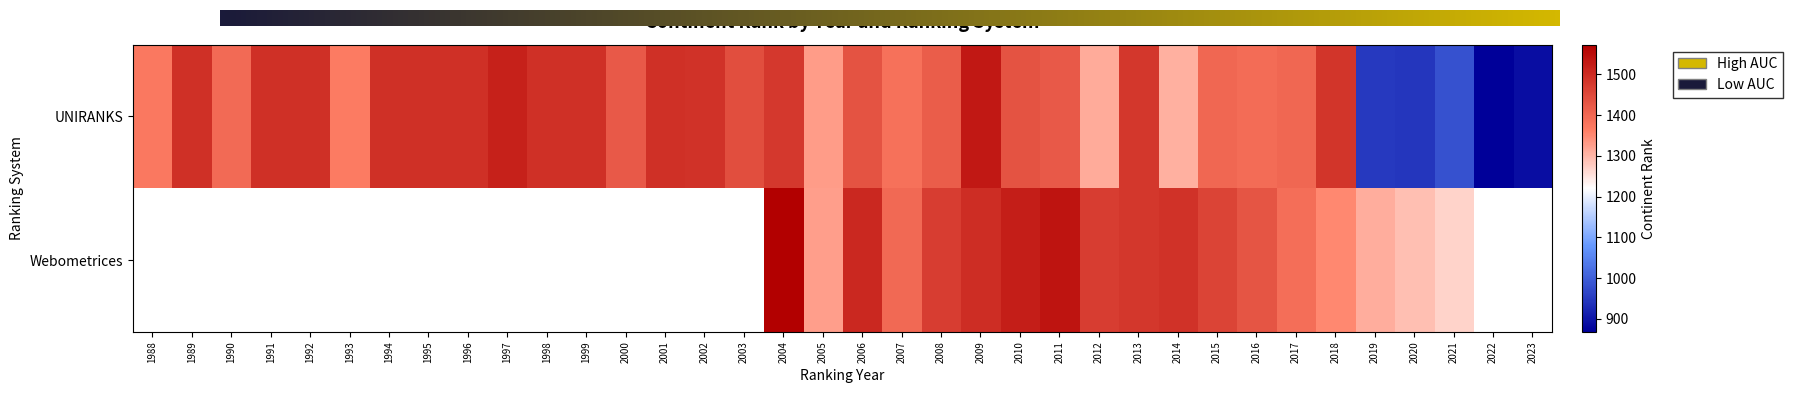

What is the approximate value at 1997?

1516